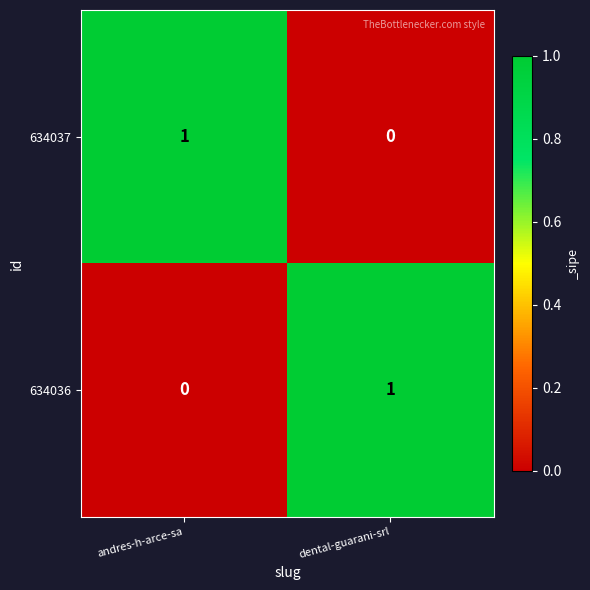

Is it true that 634036 equals 0 at andres-h-arce-sa?

True